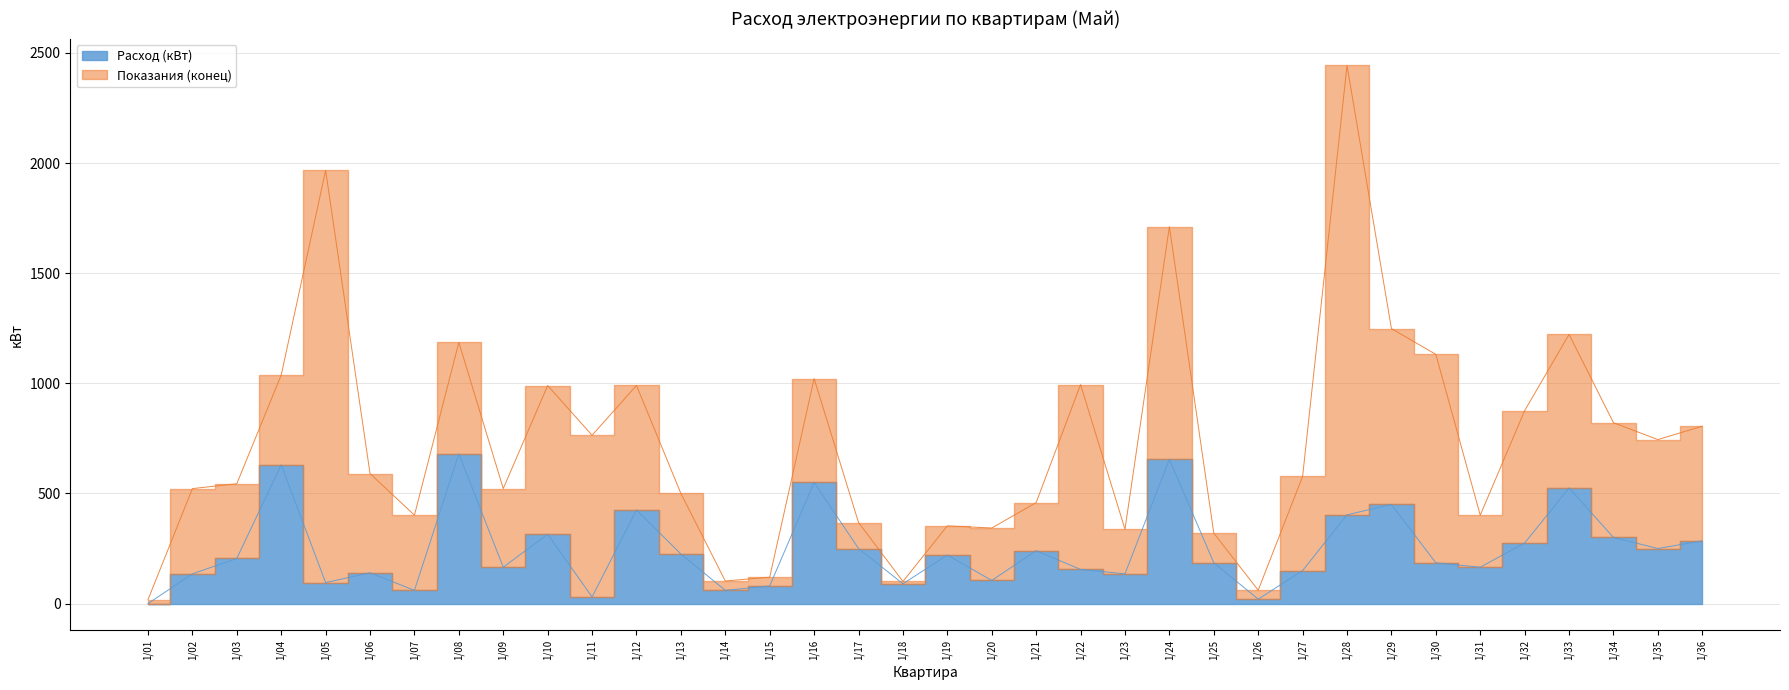

Is it true that the value at 1/09 is 165?

True